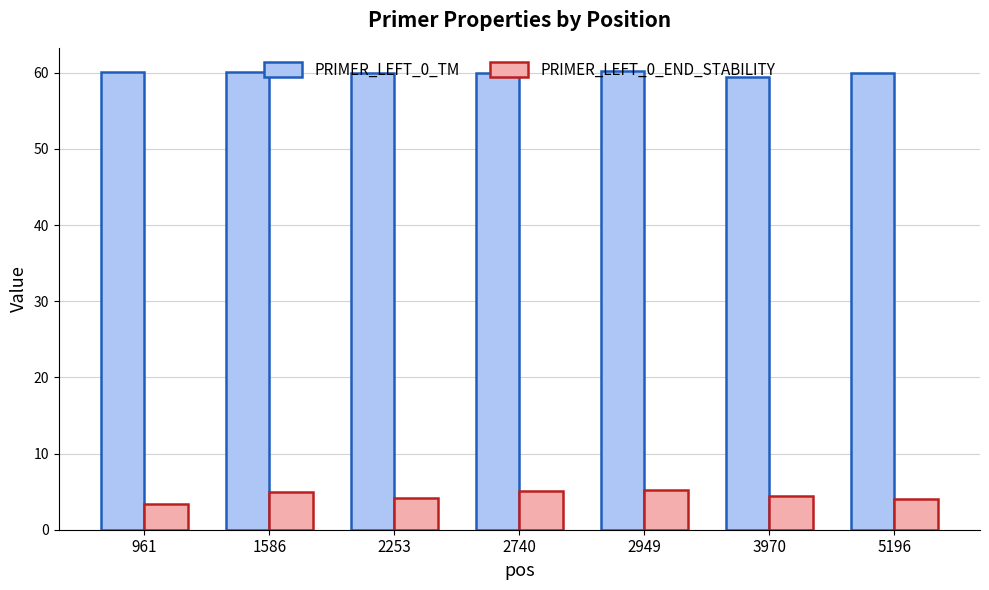

Count the number of data series in this chart.

2